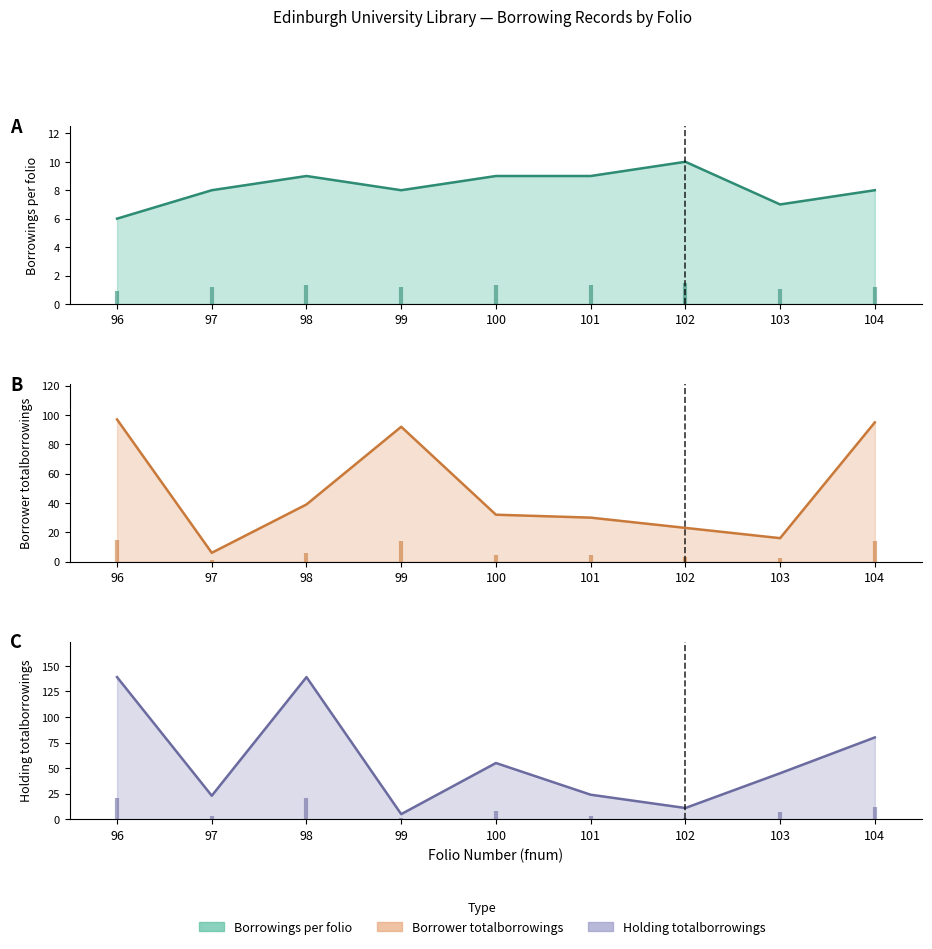

How many intersections are there between Holding totalborrowings (Forecast) and Borrowings per folio (Estimate)?

2